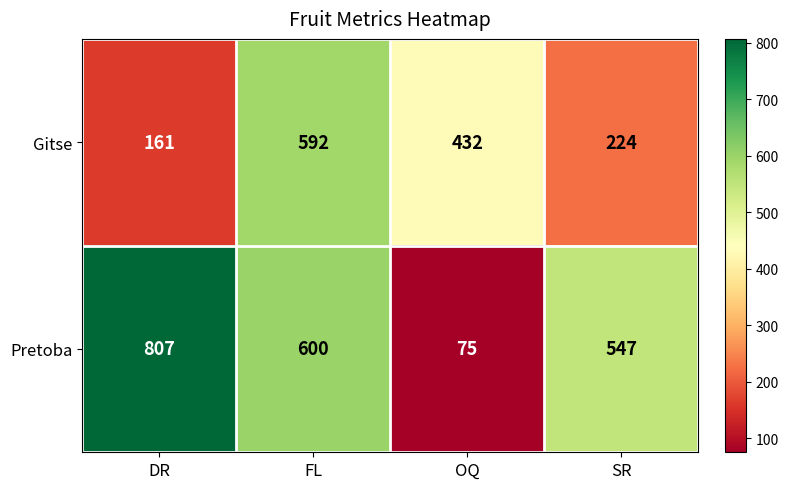

Which series changed the most between OQ and SR?

Pretoba